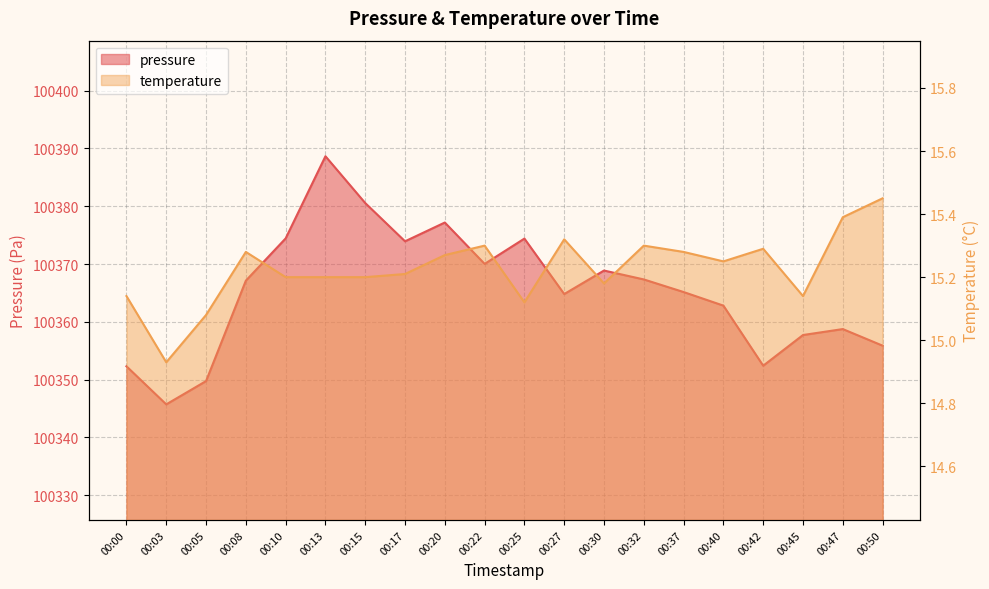

Reading right to left, transcribe all the data shown in this chart.

pressure: 00:50=100355.9	00:47=100358.8	00:45=100357.7	00:42=100352.4	00:40=100362.8	00:37=100365.2	00:32=100367.3	00:30=100368.9	00:27=100364.8	00:25=100374.4	00:22=100370.0	00:20=100377.2	00:17=100373.9	00:15=100380.6	00:13=100388.7	00:10=100374.4	00:08=100367.1	00:05=100349.8	00:03=100345.7	00:00=100352.3
temperature: 00:50=15.4	00:47=15.4	00:45=15.1	00:42=15.3	00:40=15.2	00:37=15.3	00:32=15.3	00:30=15.2	00:27=15.3	00:25=15.1	00:22=15.3	00:20=15.3	00:17=15.2	00:15=15.2	00:13=15.2	00:10=15.2	00:08=15.3	00:05=15.1	00:03=14.9	00:00=15.1